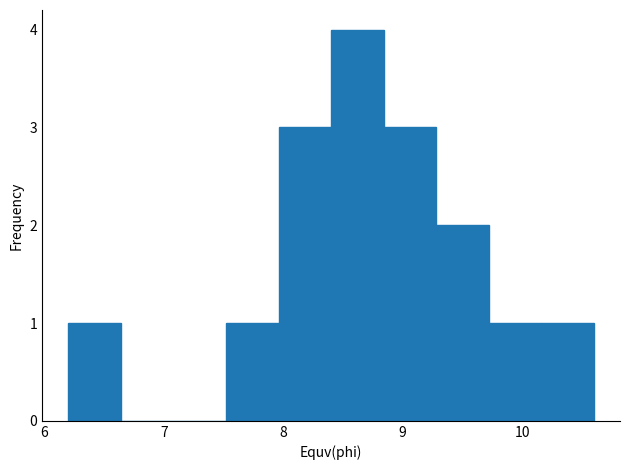

Over which range of the x-axis is the bar tallest?

8.40 to 8.84